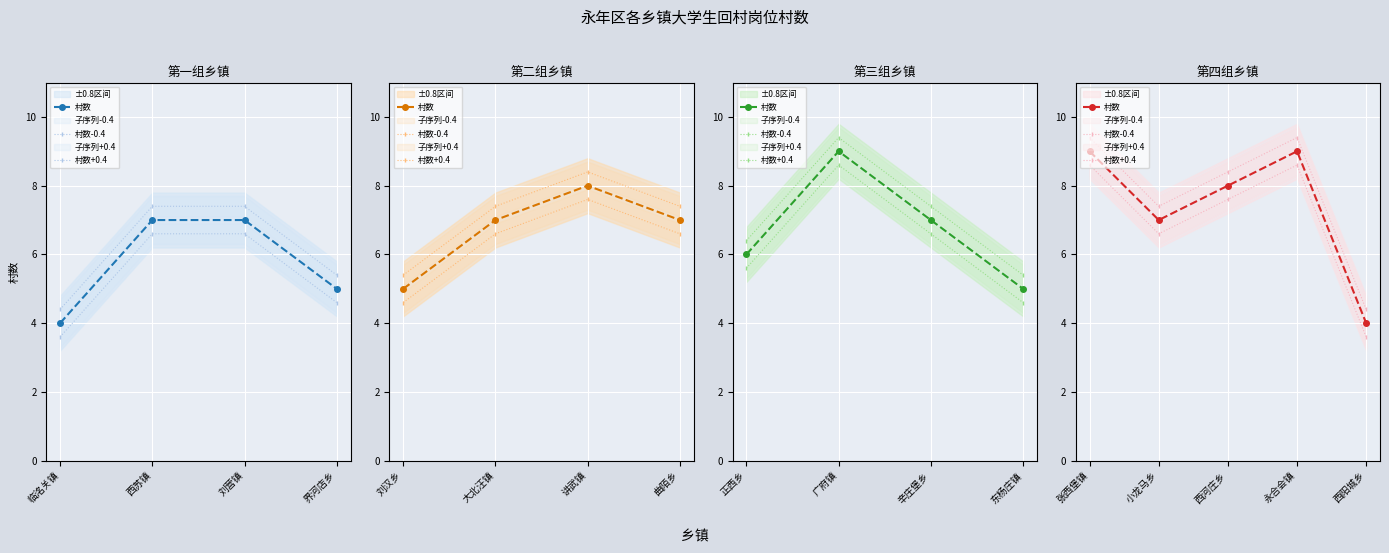

Which series changed the most between 张西堡镇 and 永合会镇?

村数